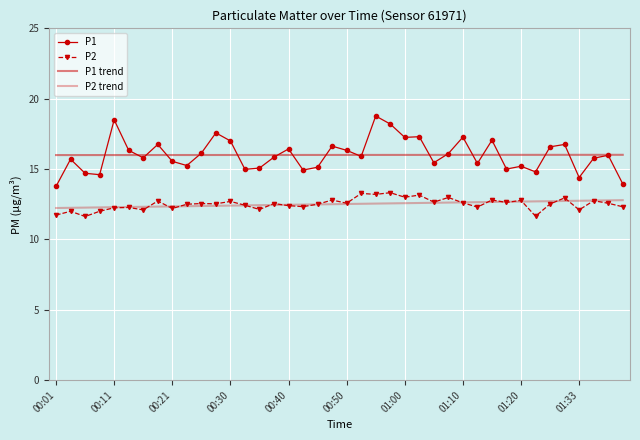

True or false: P2 has more than 1 interior local peaks.

True